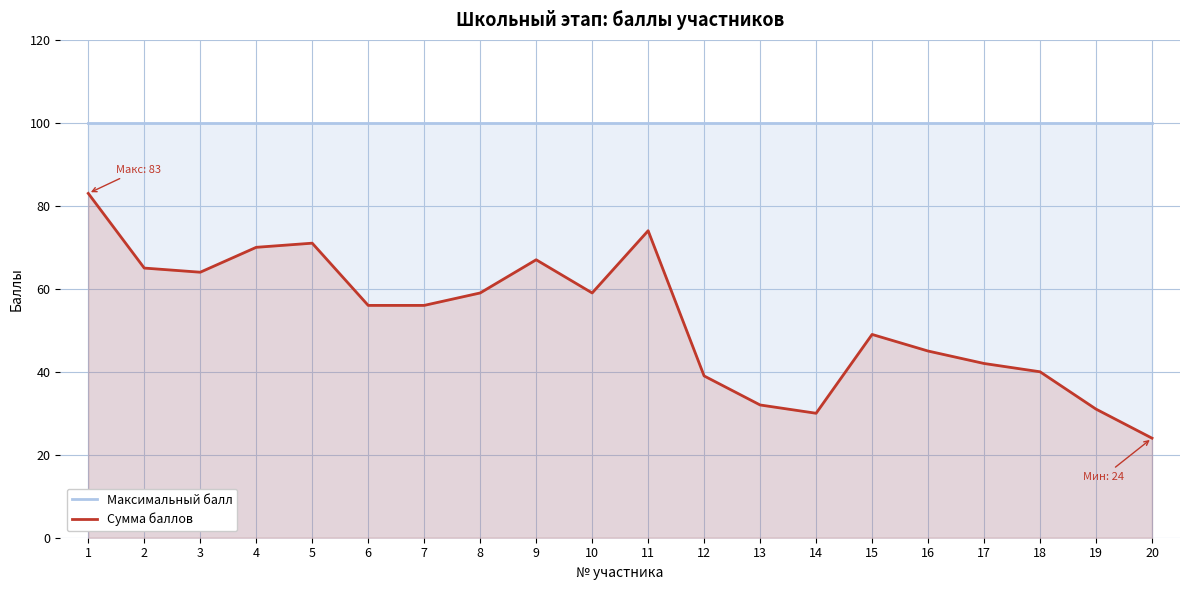

What is the sum of all Максимальный балл values?

2000